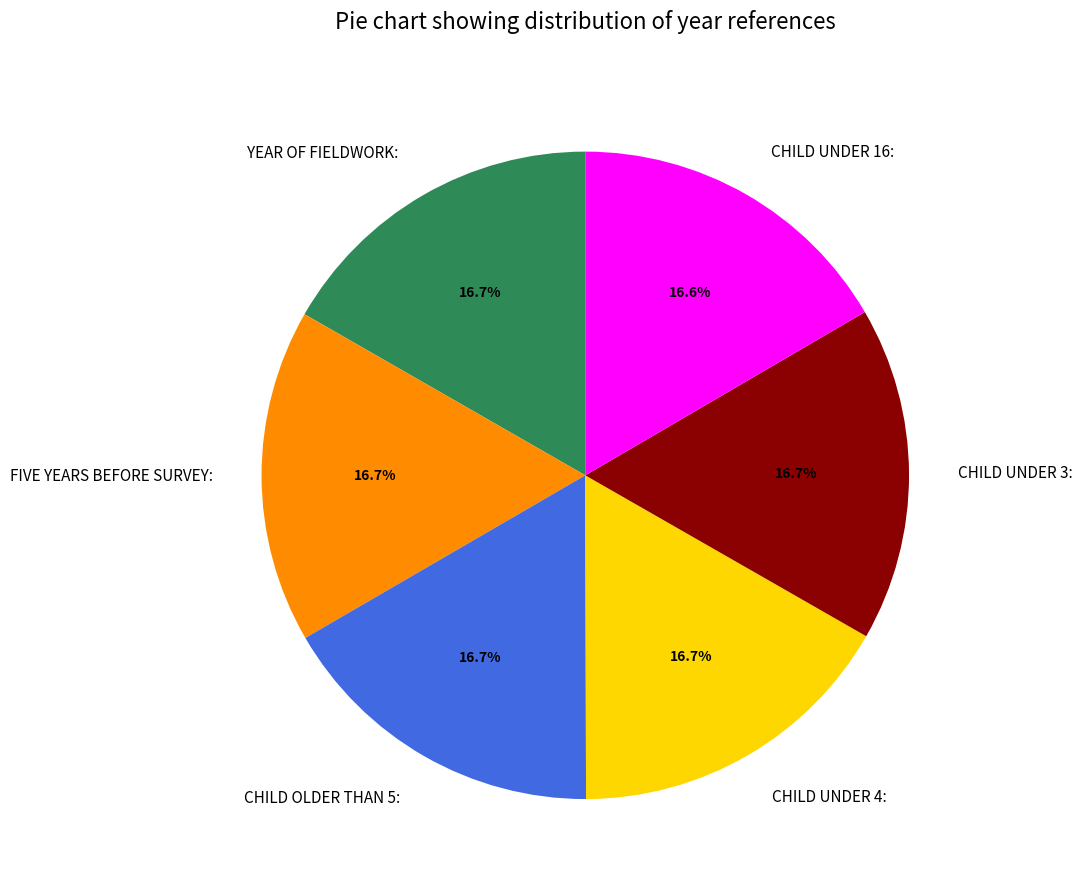

Does any single category account for the majority?

No